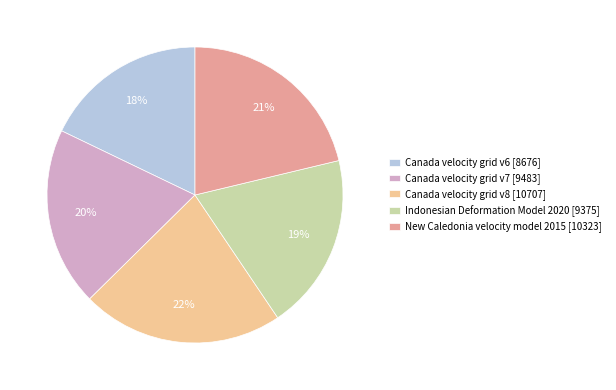

To the nearest percent, what percentage of the pie is Indonesian Deformation Model 2020?

19%